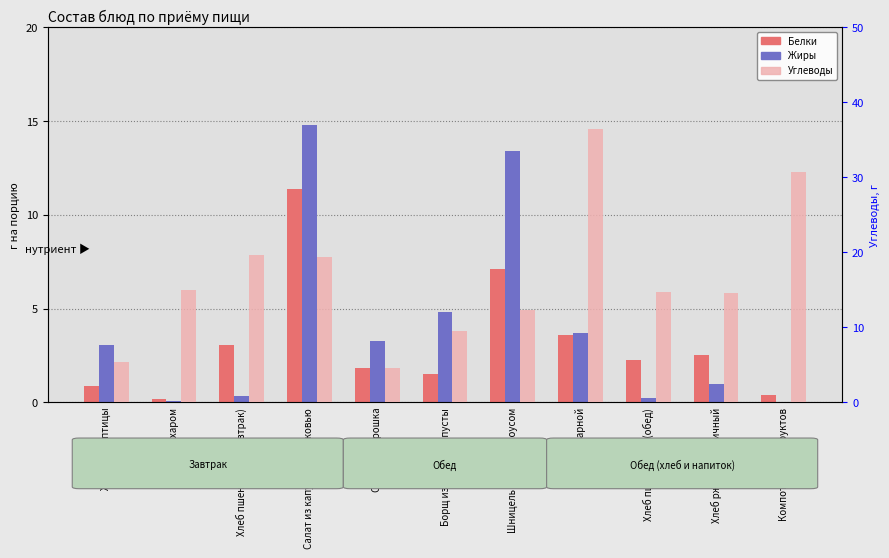

At which label is Жиры closest to 7?

Борщ из свежей капусты